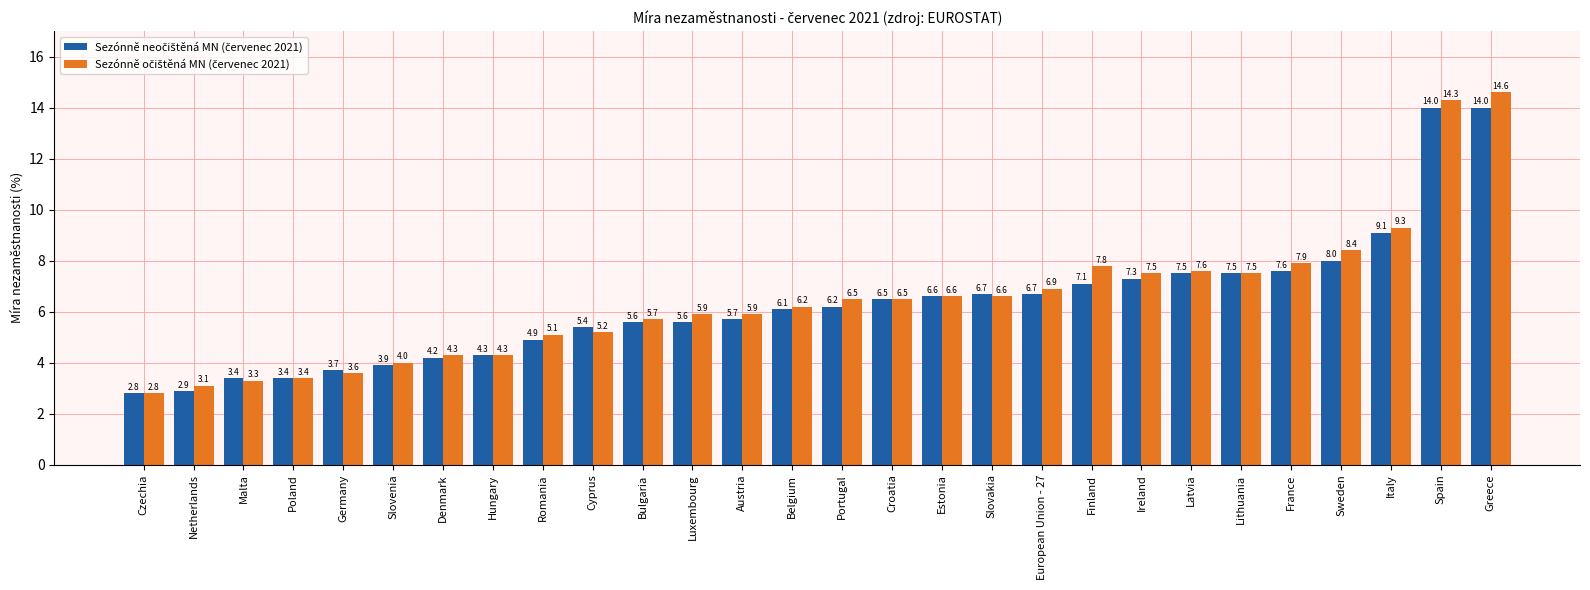

Which label corresponds to the smallest value in the chart?

Czechia